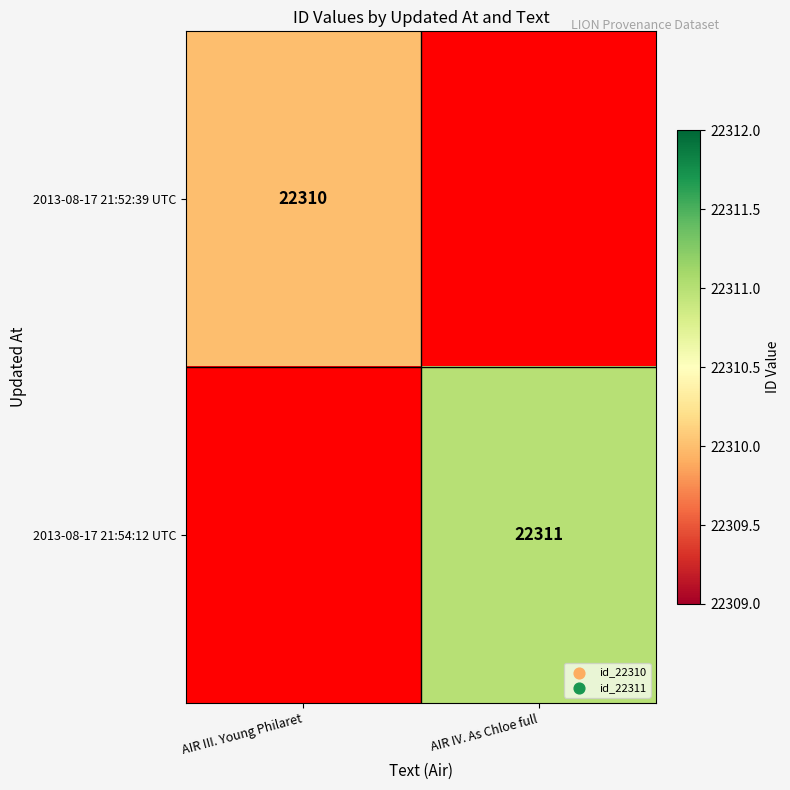

The value of 2013-08-17 21:52:39 UTC at AIR III. Young Philaret is 22310. True or false?

True